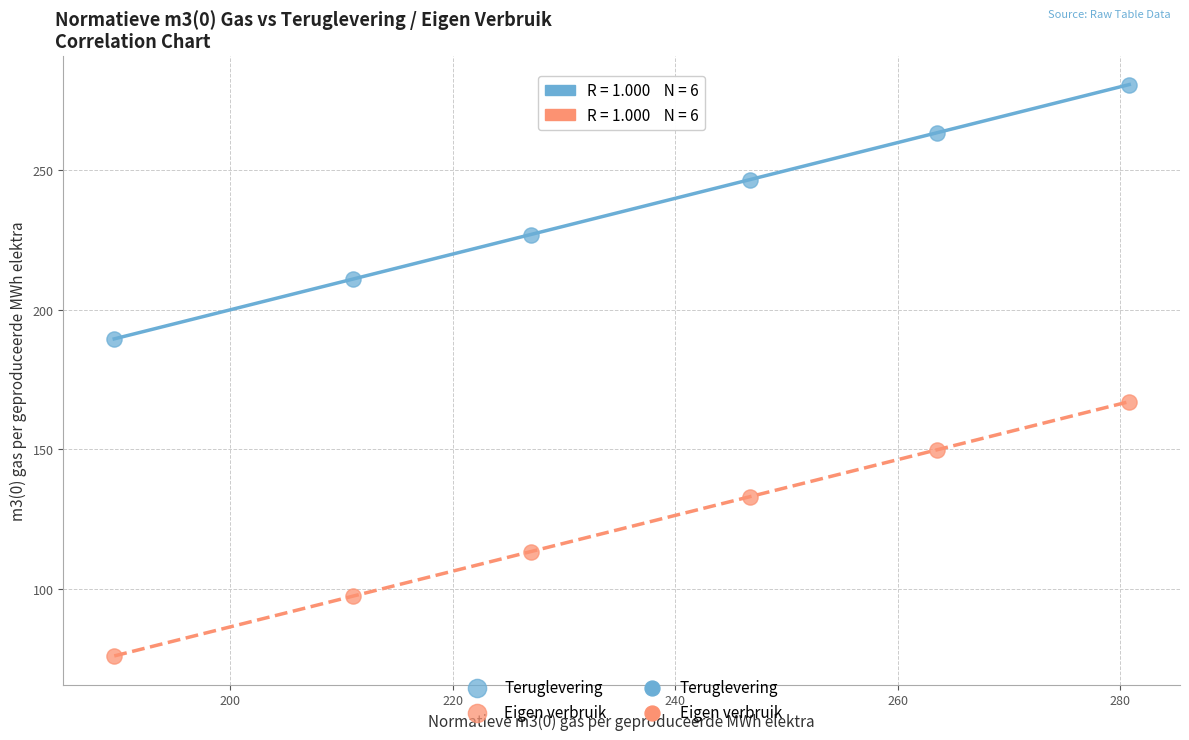

Across all data points, what is the range of X values (max minus min)?

91.2